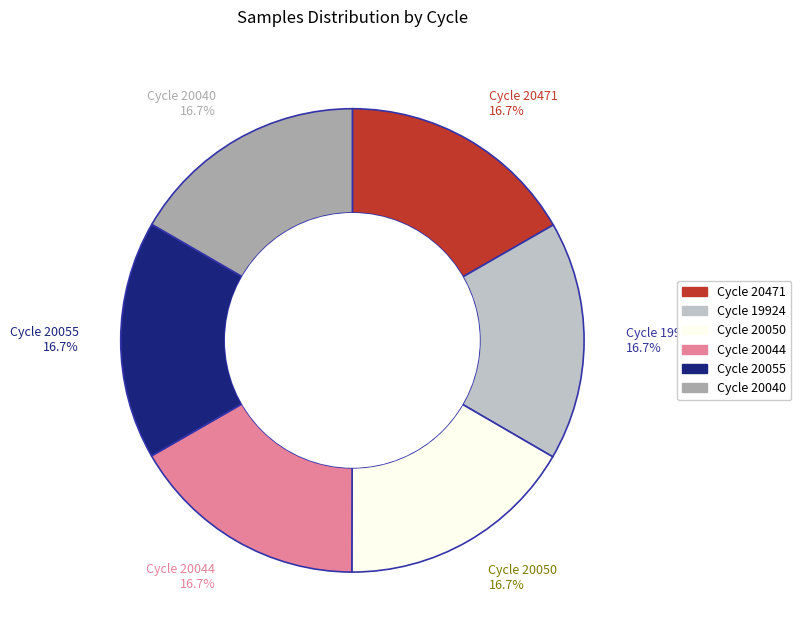

Is there a majority slice in this chart?

No